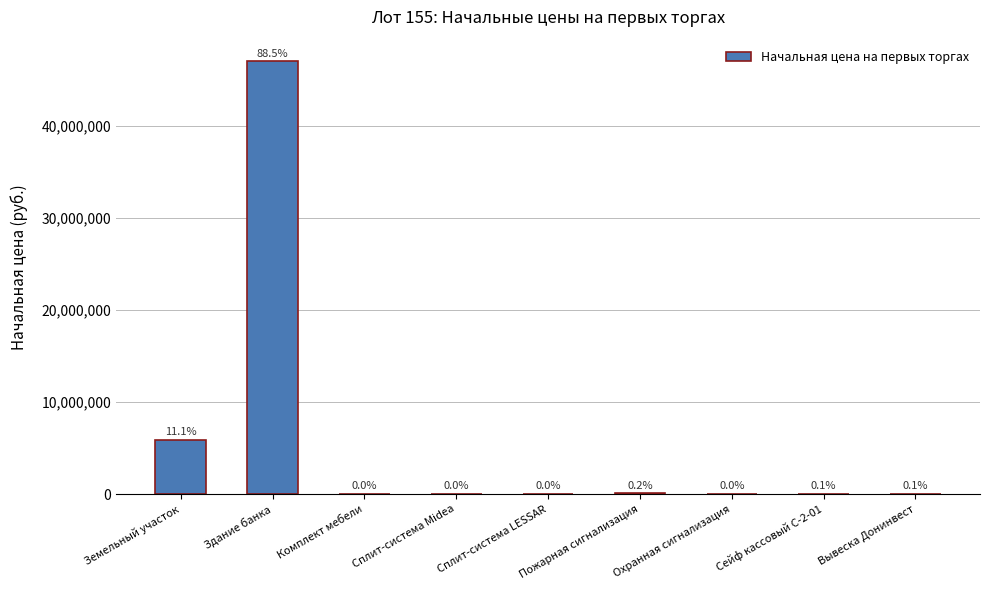

Are the bars horizontal?

No